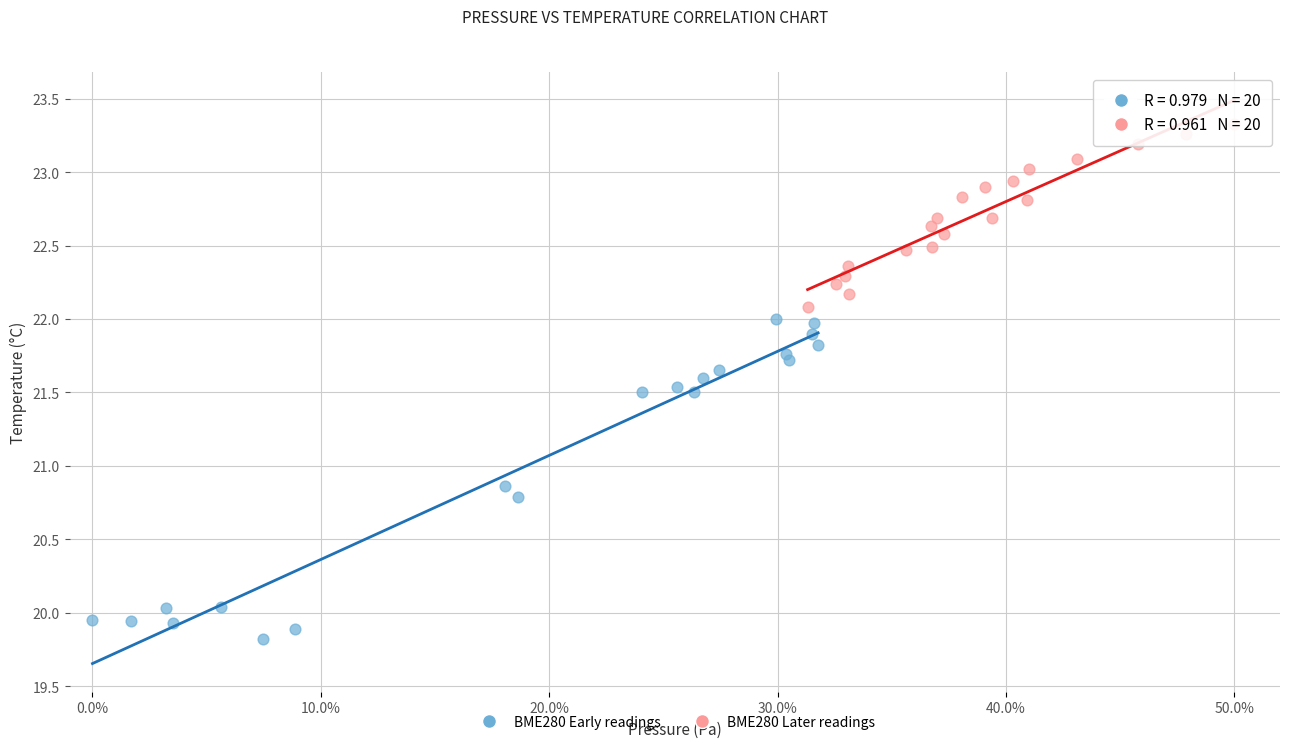

Which series reaches the maximum Y coordinate?

BME280 Later readings